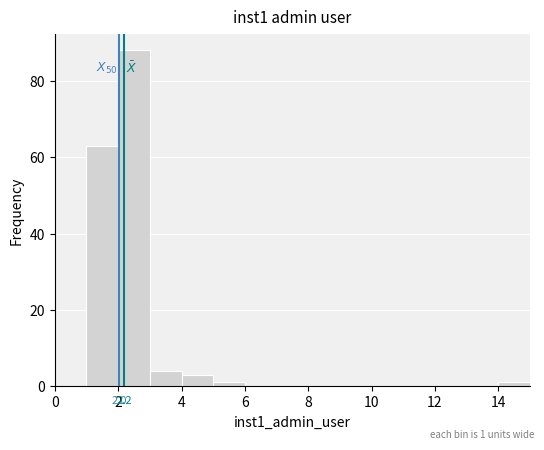

Which range on the x-axis has the tallest bar?

2 to 3